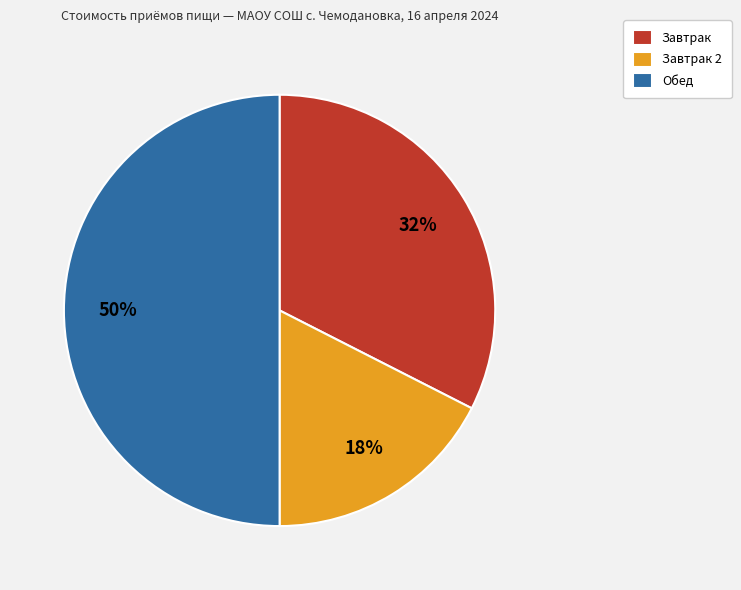

Count the number of slices in the pie.

3